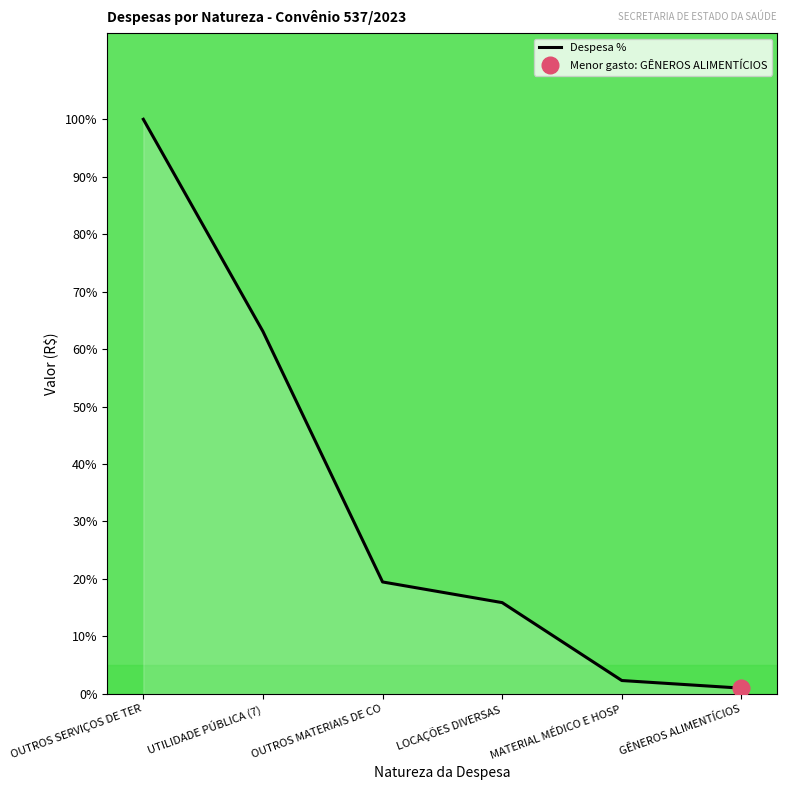

What position from the left is OUTROS MATERIAIS DE CO?

3